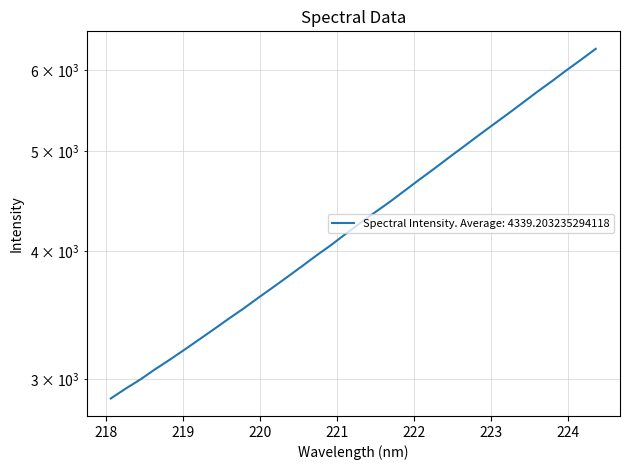

Reading left to right, list all the values displayed in this chart.

2873.3	2936.9	2997.7	3066.8	3133.7	3204.8	3278.8	3355.0	3434.5	3513.2	3598.6	3684.0	3772.6	3864.8	3960.7	4054.8	4158.4	4261.7	4364.4	4467.3	4579.6	4694.4	4809.8	4931.0	5053.4	5179.7	5306.8	5436.4	5571.6	5711.7	5849.3	5995.6	6140.1	6291.6